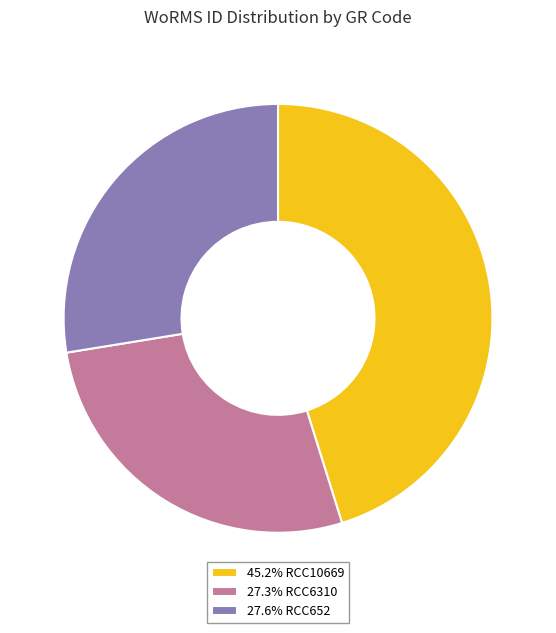

Do 27.6% RCC652 and 45.2% RCC10669 together represent more than half of the pie?

Yes